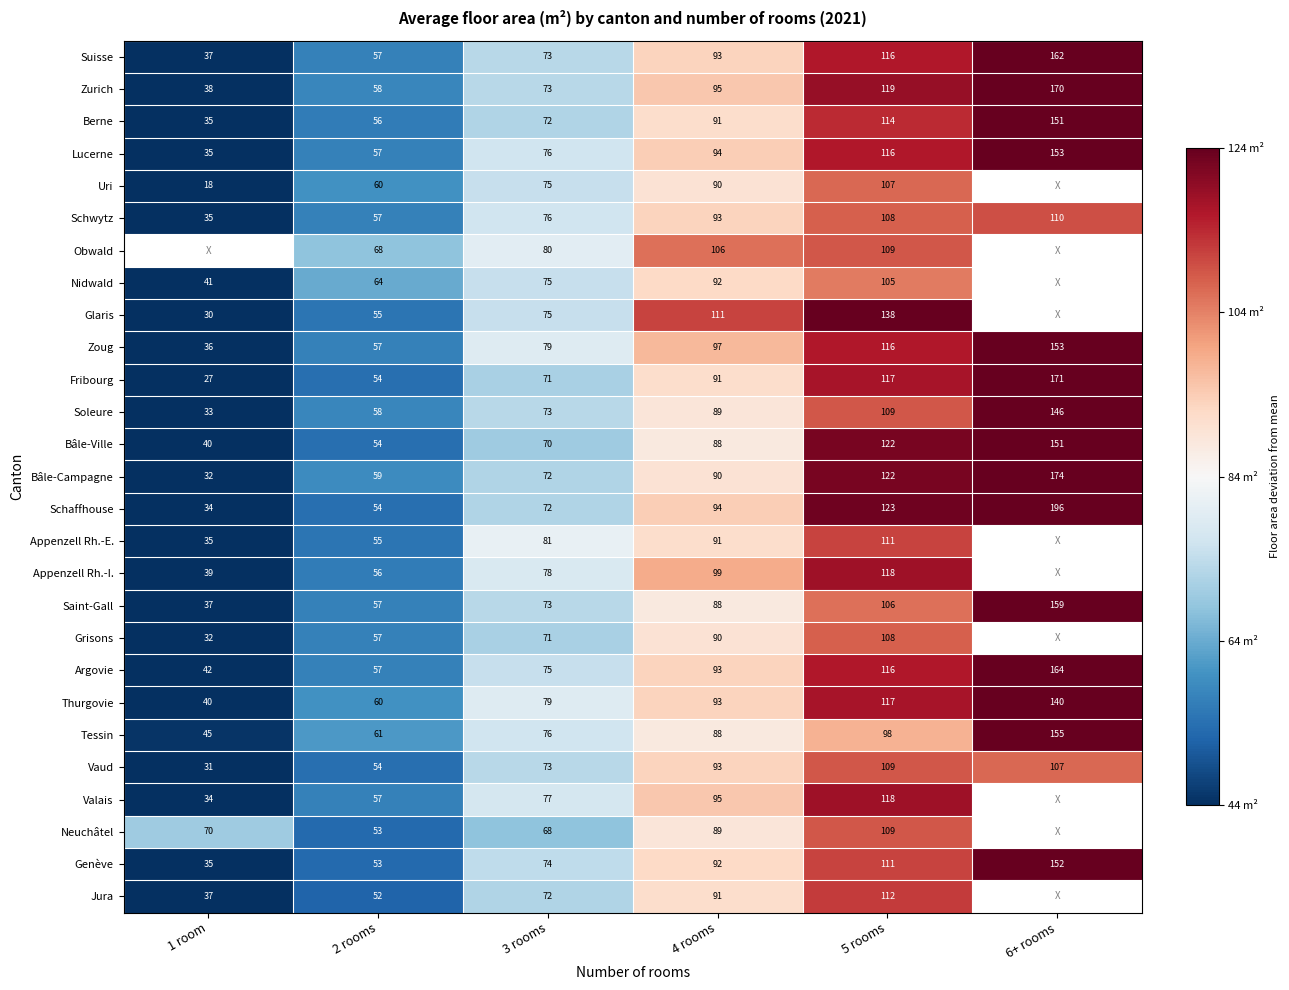

Which series has the widest spread of values?

Schaffhouse